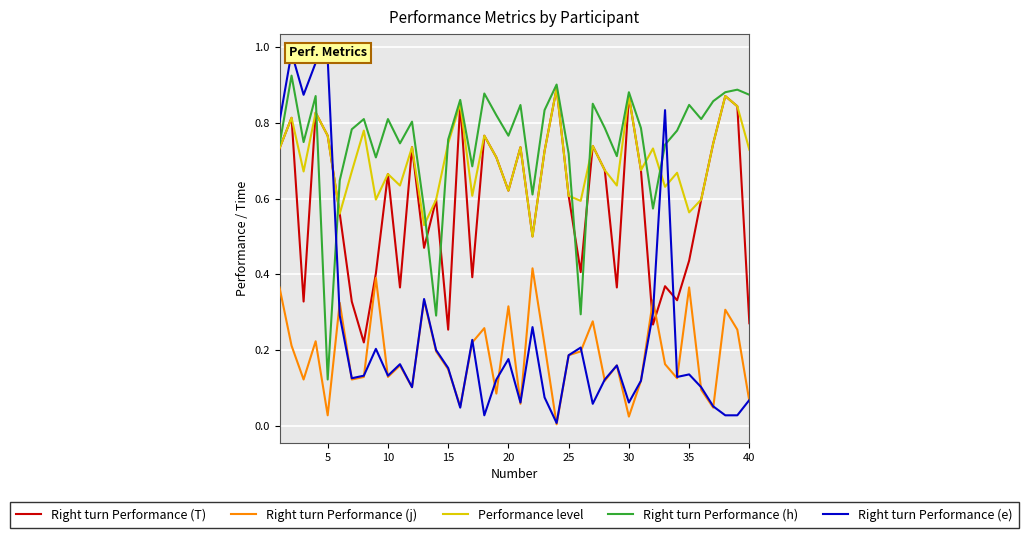

The value of Performance level at 40 is 1.0. True or false?

False